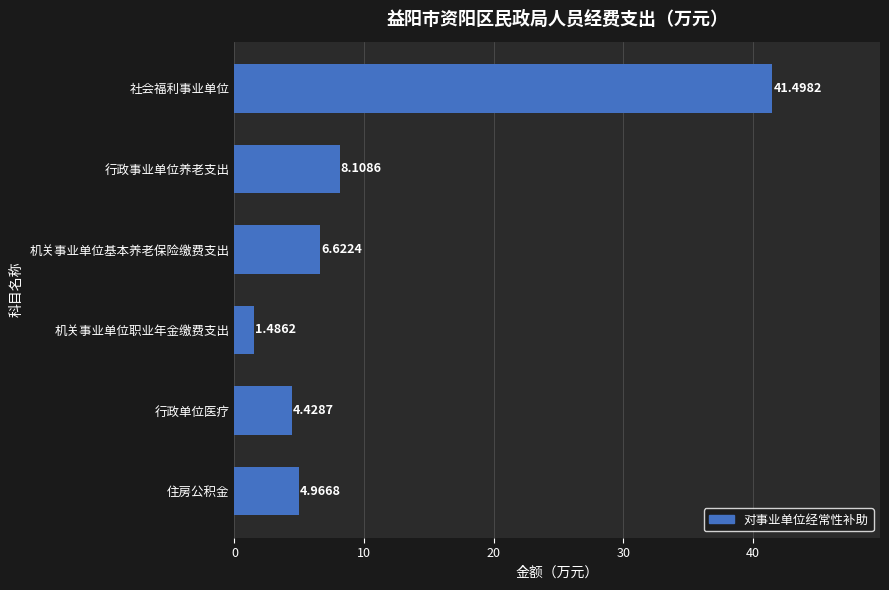

Which label corresponds to the largest value in the chart?

社会福利事业单位